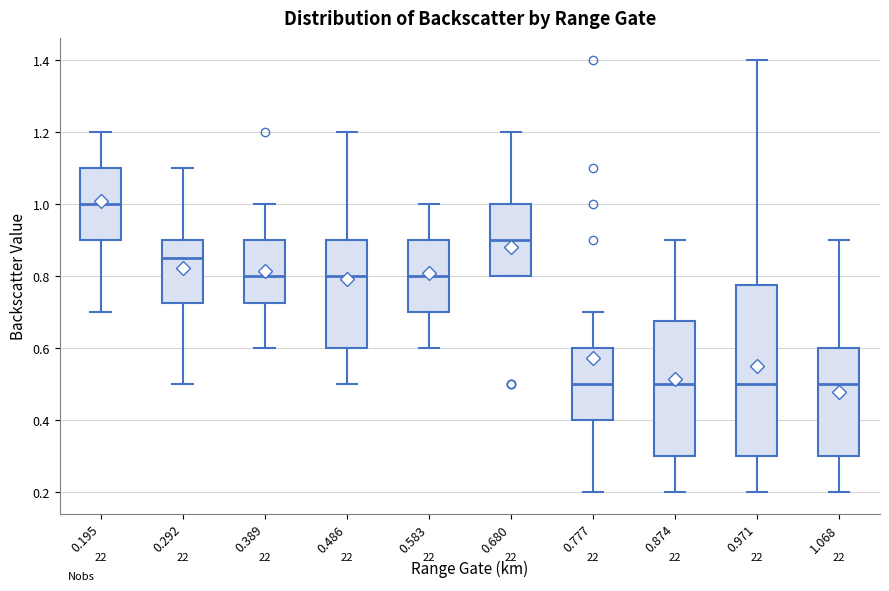

Reading left to right, read every box against the y-axis: the position of its median line, the range the box covers, and the ends of its whiskers. The values are not printed on the chart, so give them approximately, as read against the axis.

0.195: median 1.00, box 0.90 to 1.10, whiskers 0.70 to 1.20
0.292: median 0.86, box 0.72 to 0.90, whiskers 0.50 to 1.10
0.389: median 0.80, box 0.72 to 0.90, whiskers 0.60 to 1.00
0.486: median 0.80, box 0.60 to 0.90, whiskers 0.50 to 1.20
0.583: median 0.80, box 0.70 to 0.90, whiskers 0.60 to 1.00
0.680: median 0.90, box 0.80 to 1.00, whiskers 0.80 to 1.20
0.777: median 0.50, box 0.40 to 0.60, whiskers 0.20 to 0.70
0.874: median 0.50, box 0.30 to 0.68, whiskers 0.20 to 0.90
0.971: median 0.50, box 0.30 to 0.78, whiskers 0.20 to 1.40
1.068: median 0.50, box 0.30 to 0.60, whiskers 0.20 to 0.90